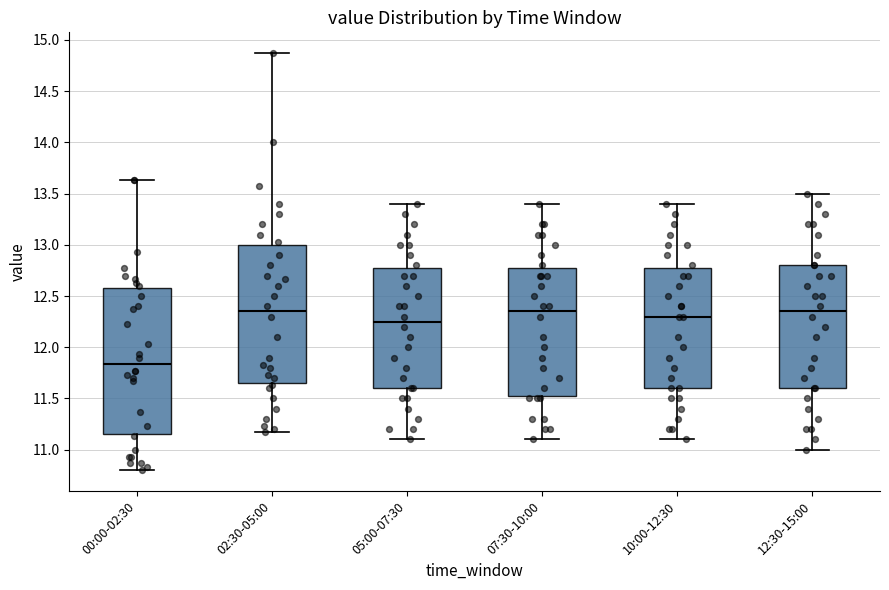

Reading left to right, transcribe this box plot: for each box, give where its median line is, the range the box spans, and where its two whiskers end, as read against the y-axis. The values are not printed on the chart, so give them approximately, as read against the axis.

00:00-02:30: median 11.85, box 11.15 to 12.60, whiskers 10.80 to 13.65
02:30-05:00: median 12.35, box 11.65 to 13.00, whiskers 11.15 to 14.85
05:00-07:30: median 12.25, box 11.60 to 12.80, whiskers 11.10 to 13.40
07:30-10:00: median 12.35, box 11.55 to 12.80, whiskers 11.10 to 13.40
10:00-12:30: median 12.30, box 11.60 to 12.80, whiskers 11.10 to 13.40
12:30-15:00: median 12.35, box 11.60 to 12.80, whiskers 11.00 to 13.50